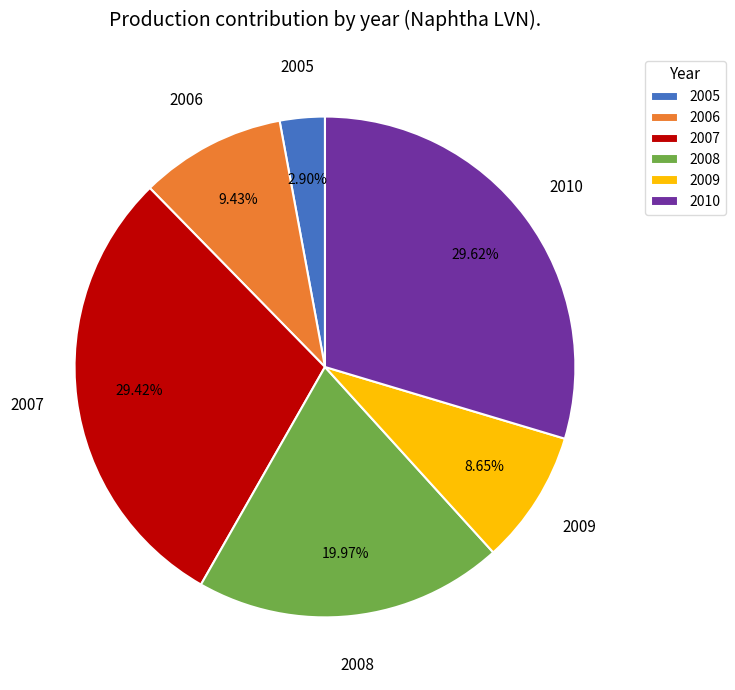

Combined, what portion of the pie is 2005 and 2010?

32.5%